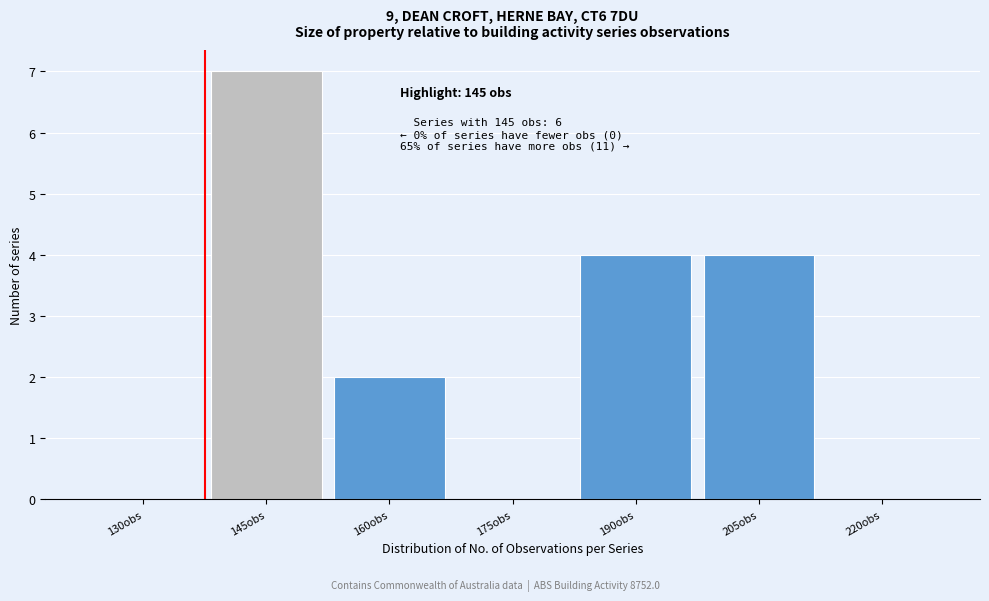

Reading left to right, extract all data points from this chart.

130obs=0	145obs=7	160obs=2	175obs=0	190obs=4	205obs=4	220obs=0